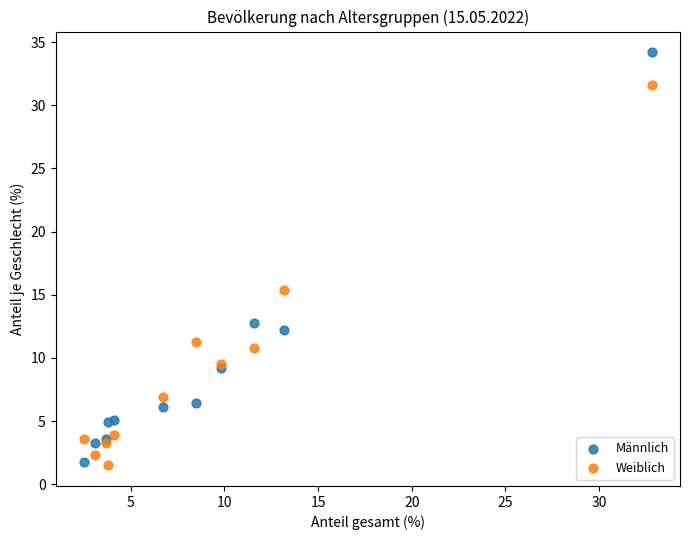

Which series contains the lowest Y value?

Weiblich